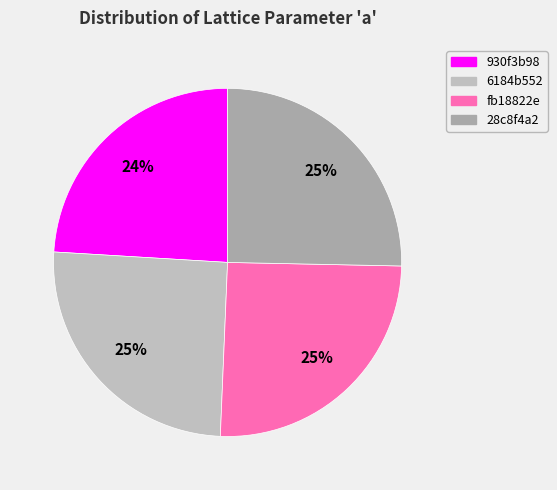

What percentage is the fb18822e slice, to the nearest percent?

25%